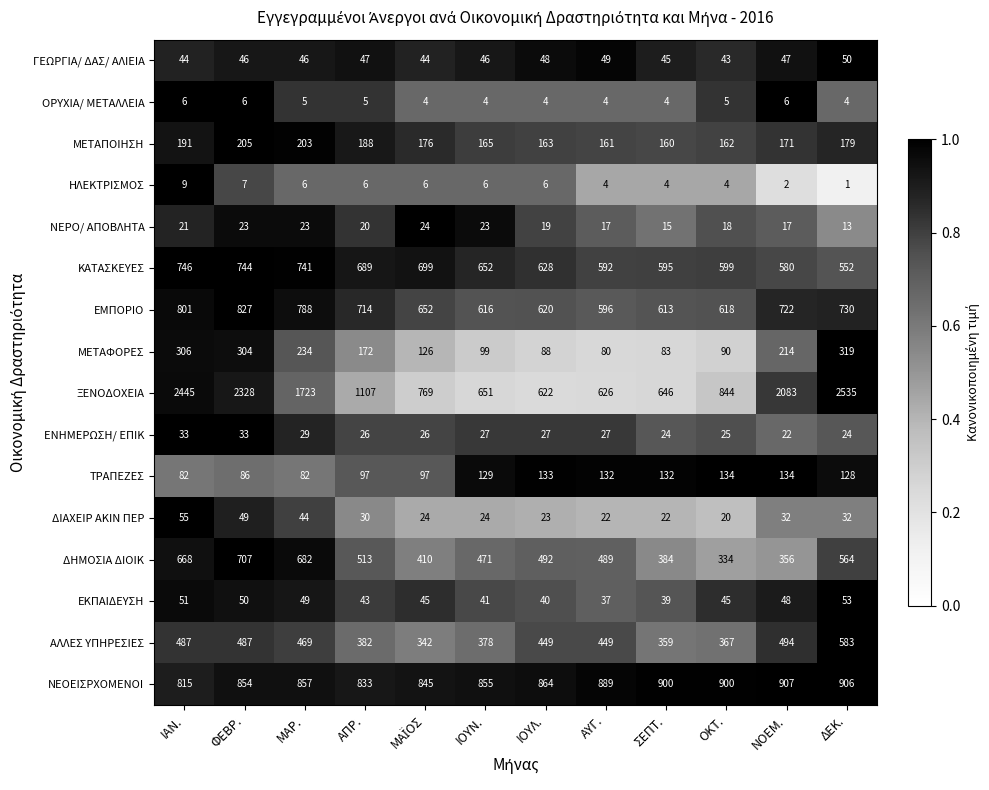

Rank the series at ΟΚΤ. from highest to lowest value.

ΝΕΟΕΙΣΡΧΟΜΕΝΟΙ, ΞΕΝΟΔΟΧΕΙΑ, ΕΜΠΟΡΙΟ, ΚΑΤΑΣΚΕΥΕΣ, ΑΛΛΕΣ ΥΠΗΡΕΣΙΕΣ, ΔΗΜΟΣΙΑ ΔΙΟΙΚ, ΜΕΤΑΠΟΙΗΣΗ, ΤΡΑΠΕΖΕΣ, ΜΕΤΑΦΟΡΕΣ, ΕΚΠΑΙΔΕΥΣΗ, ΓΕΩΡΓΙΑ/ ΔΑΣ/ ΑΛΙΕΙΑ, ΕΝΗΜΕΡΩΣΗ/ ΕΠΙΚ, ΔΙΑΧΕΙΡ ΑΚΙΝ ΠΕΡ, ΝΕΡΟ/ ΑΠΟΒΛΗΤΑ, ΟΡΥΧΙΑ/ ΜΕΤΑΛΛΕΙΑ, ΗΛΕΚΤΡΙΣΜΟΣ